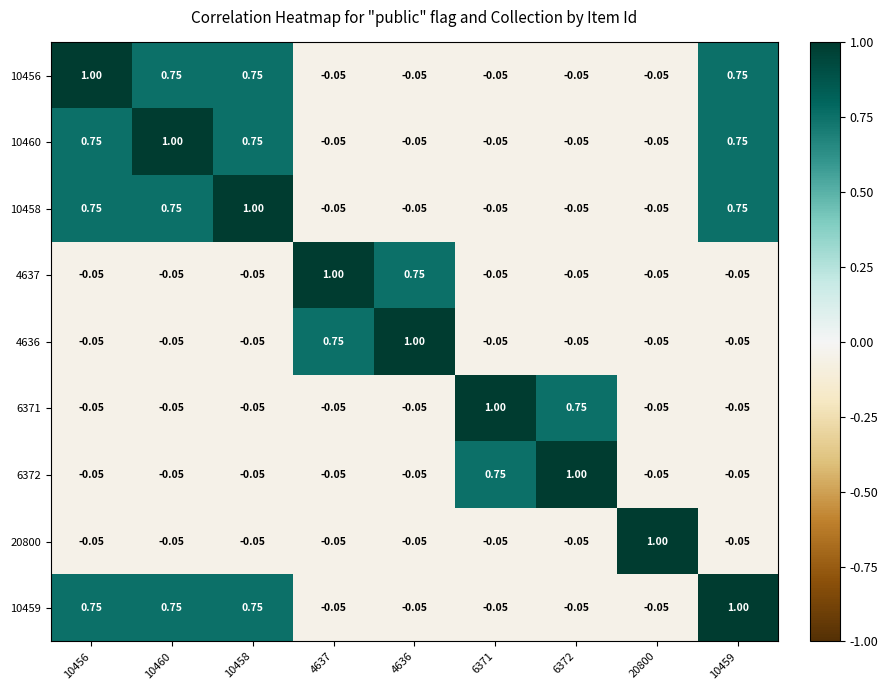

How many values in the 10456 series are below 0?

5